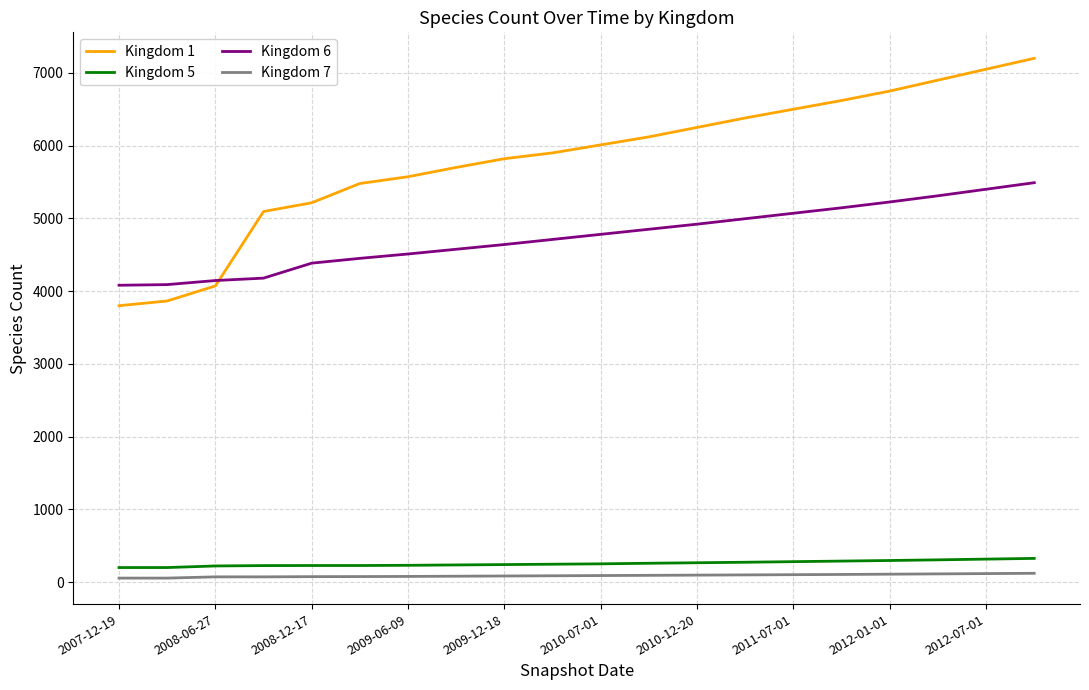

True or false: Kingdom 1 and Kingdom 5 intersect in this chart.

False